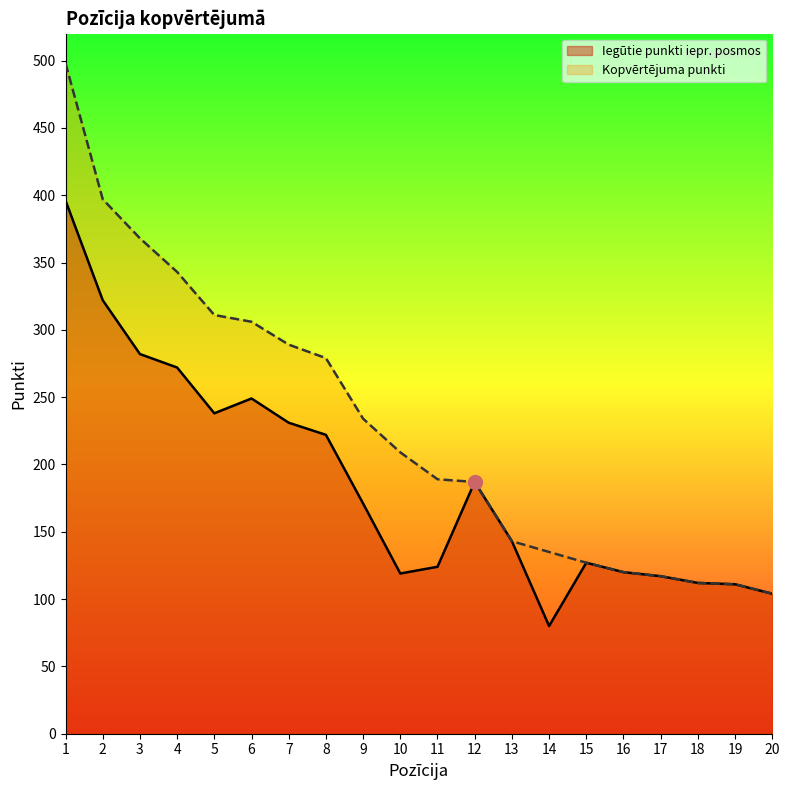

At how many categories does at least one series exceed 190?

10